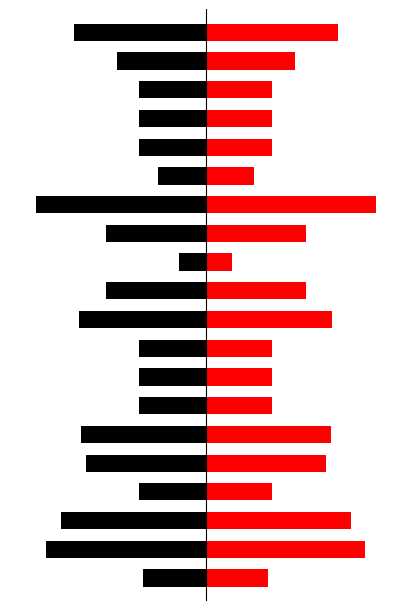

Between 8 and 13, which series saw the biggest shift?

No. of transplantants per locality (Black)